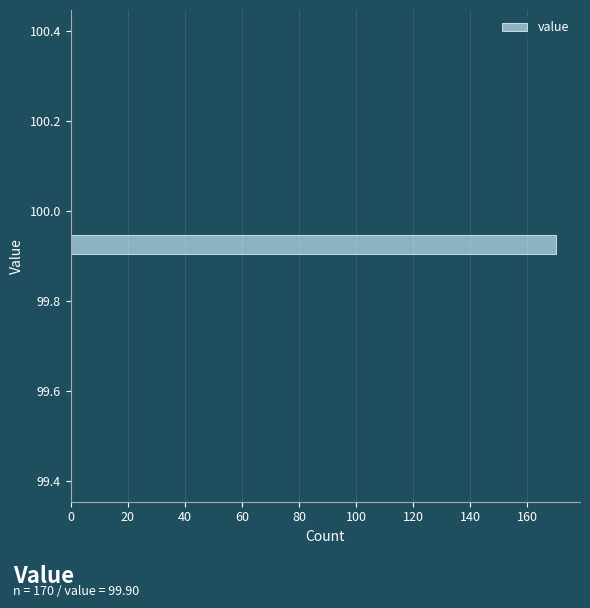

Read against the y-axis, roughly where is the centre of the longest bar?

99.92